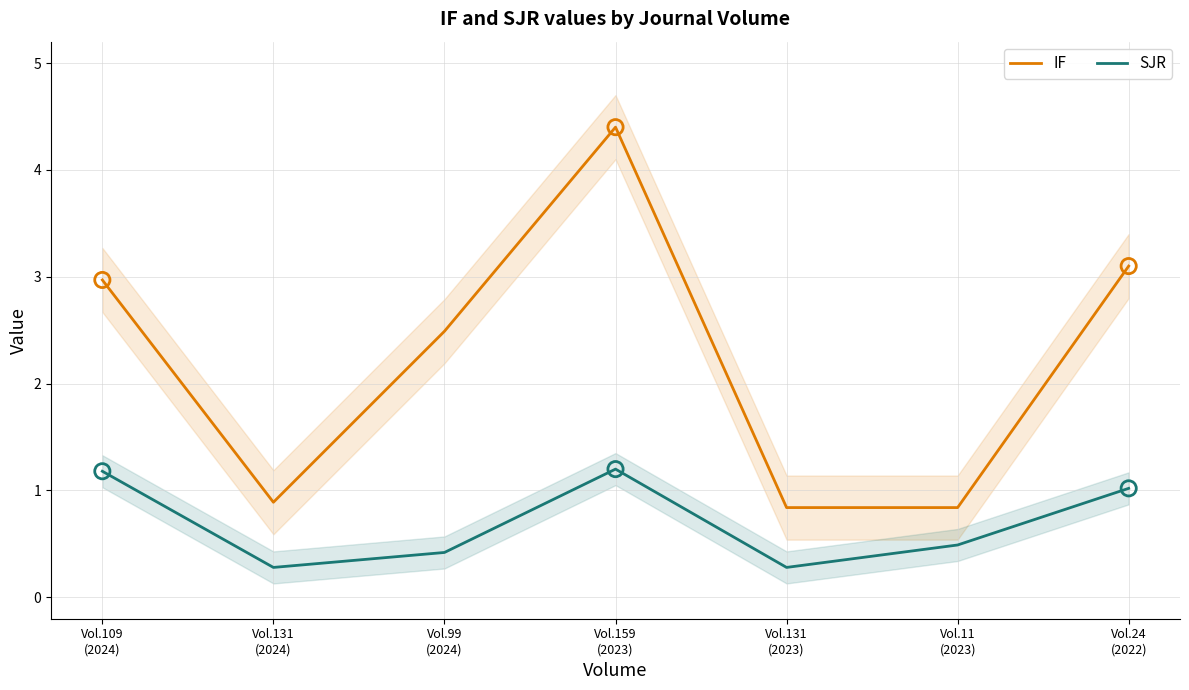

Is the value of SJR at Vol.99
(2024) greater than the value of IF at Vol.159
(2023)?

No